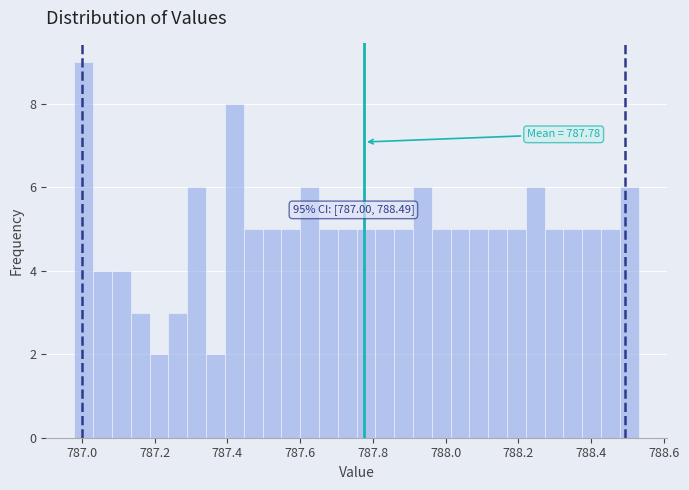

Around what value on the x-axis is the tallest bar? Give the approximate position of its centre, as read against the axis.

787.00